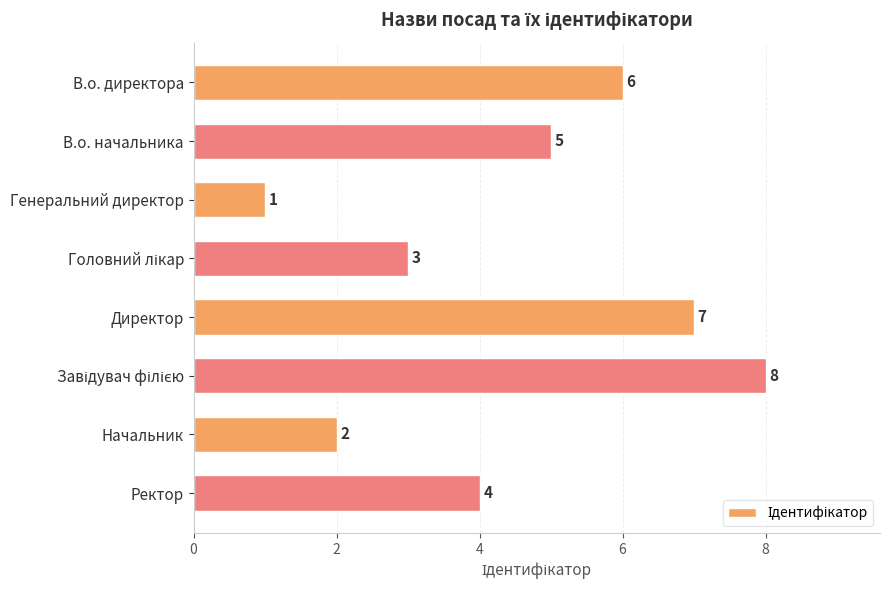

What is the value of the 8th bar from the top?

4